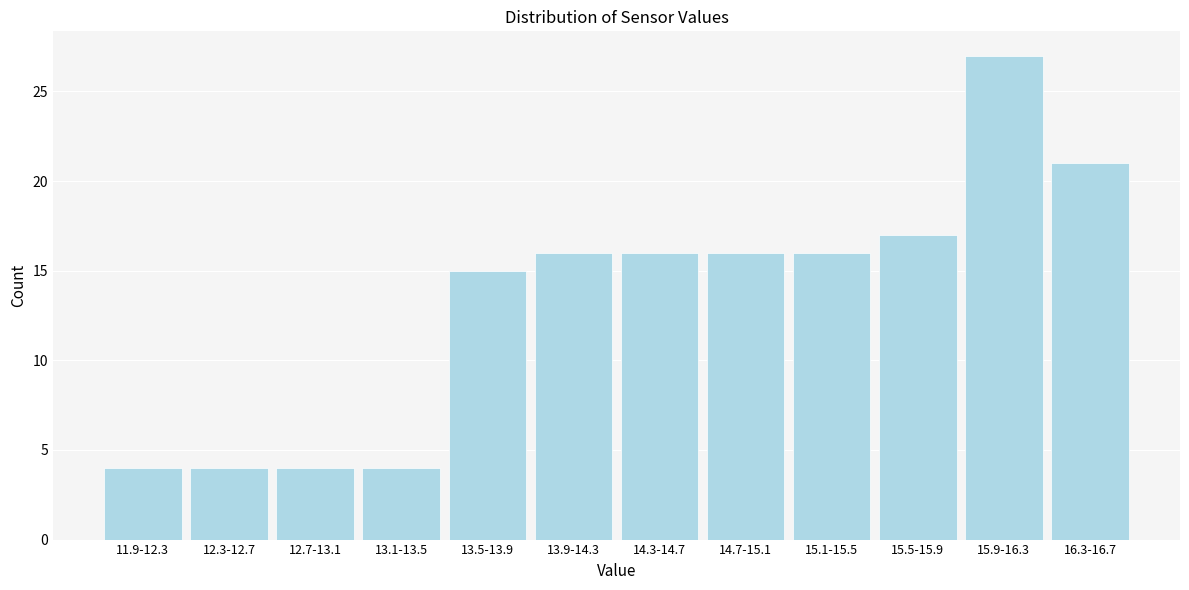

Reading left to right, what are all the values shown in this chart?

4	4	4	4	15	16	16	16	16	17	27	21